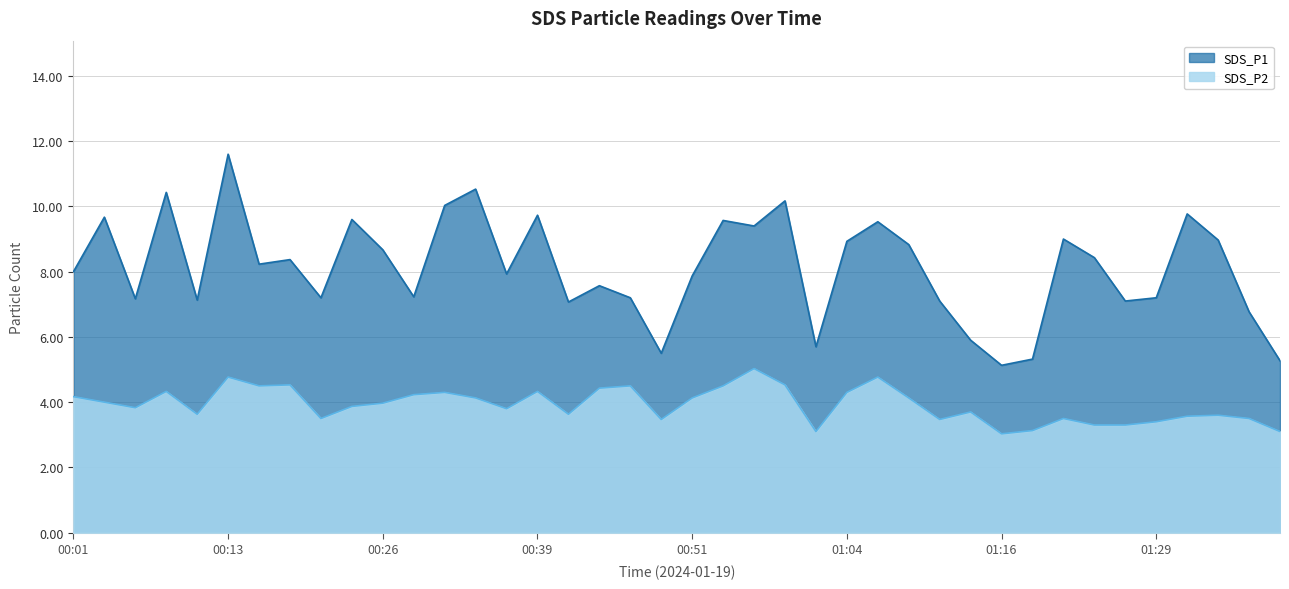

True or false: SDS_P2 and SDS_P1 intersect in this chart.

False